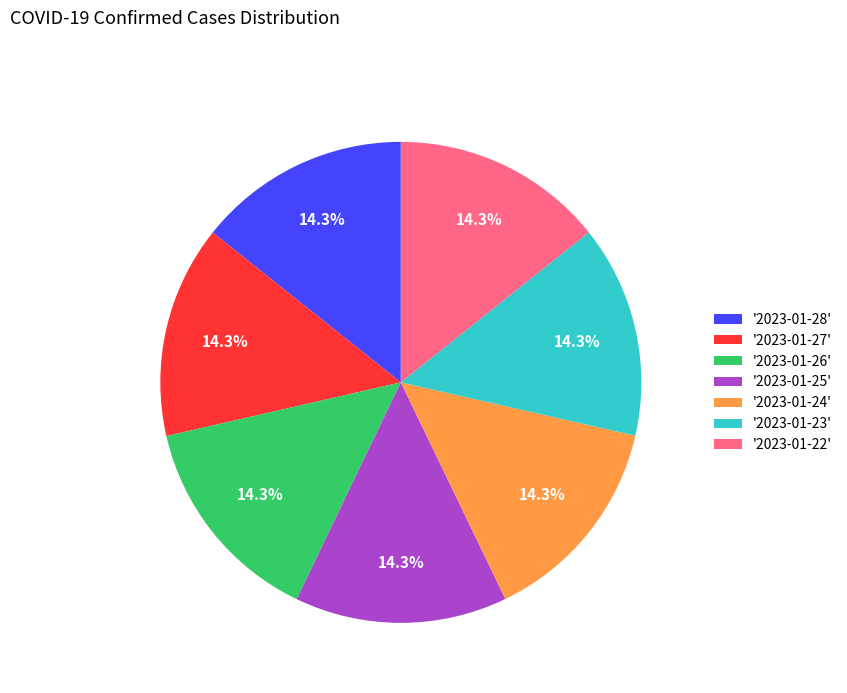

Approximately how many times larger is the value at '2023-01-23' compared to '2023-01-24'?

1.0